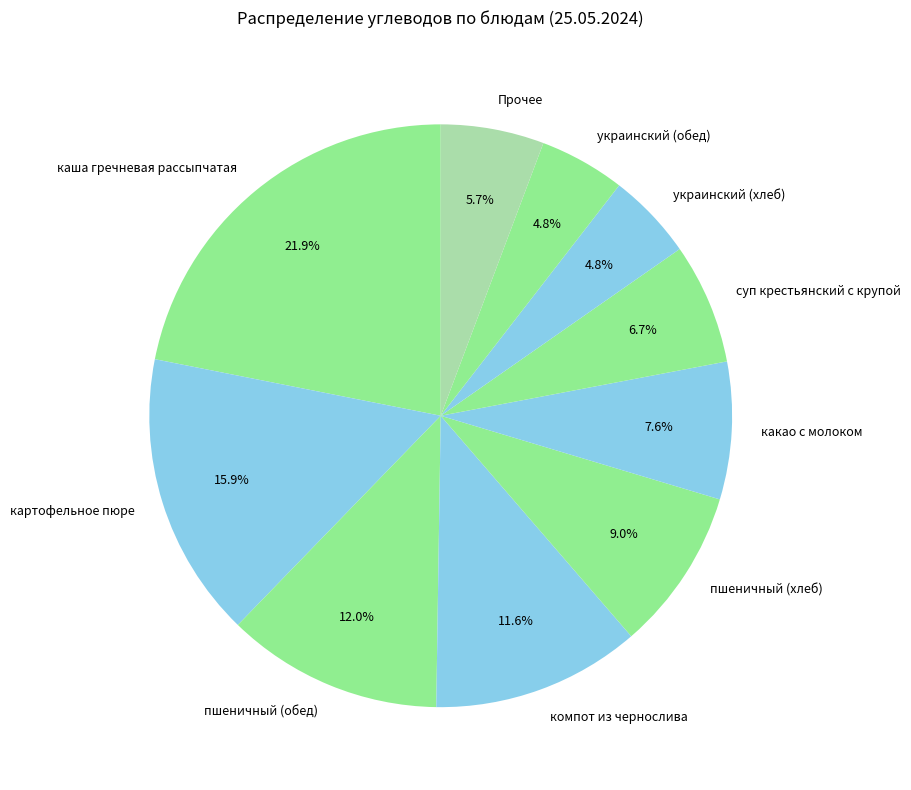

To the nearest percent, what is the average slice percentage?

10%